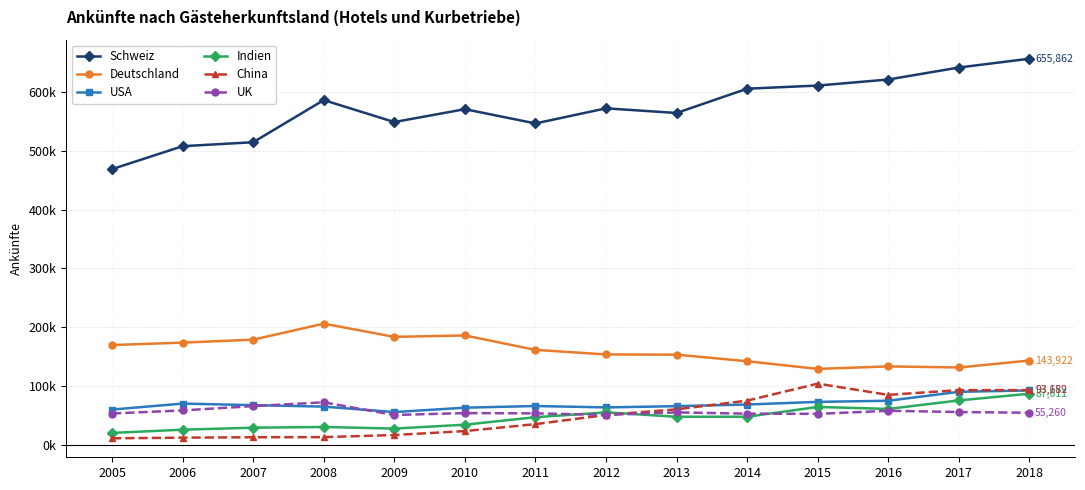

True or false: China and Deutschland intersect in this chart.

False